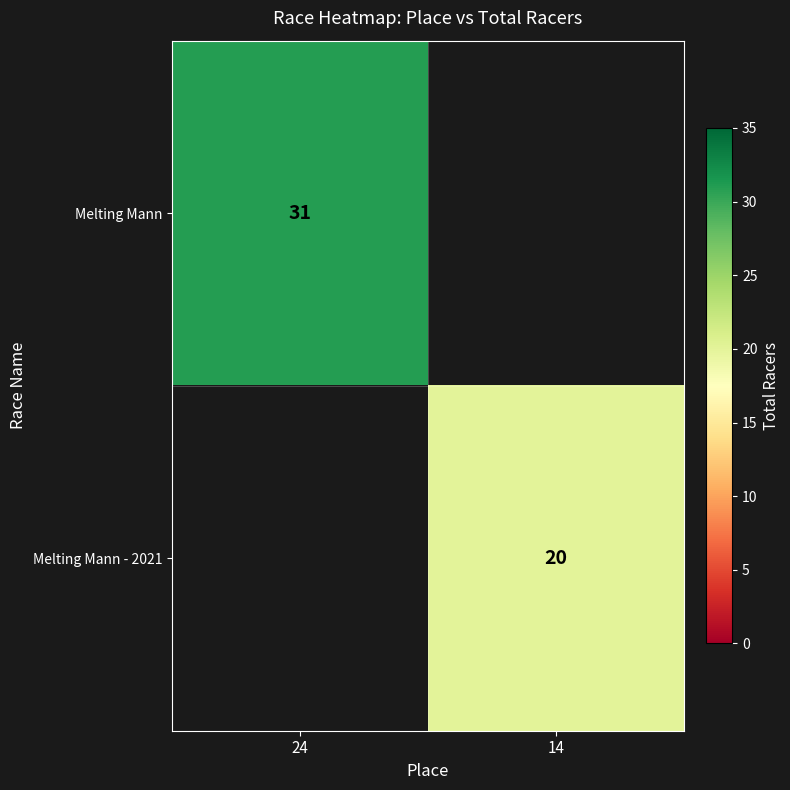

The Melting Mann - 2021 series shows 6 at 14. True or false?

False